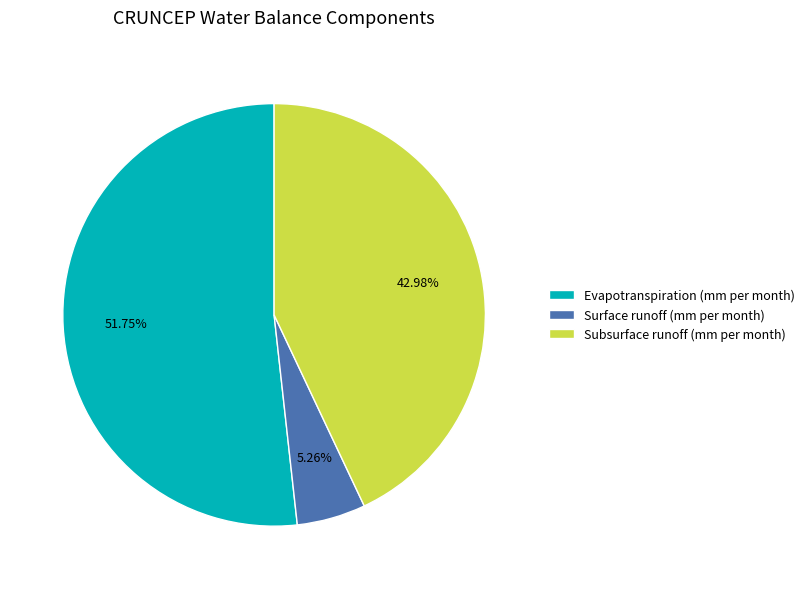

The Evapotranspiration (mm per month) slice represents 52% of the pie. True or false?

True